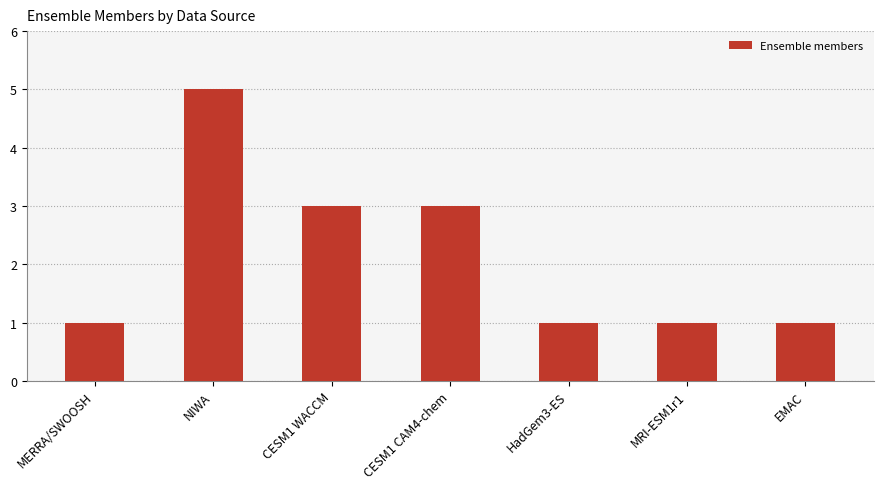

What is the difference between the maximum and minimum values?

4